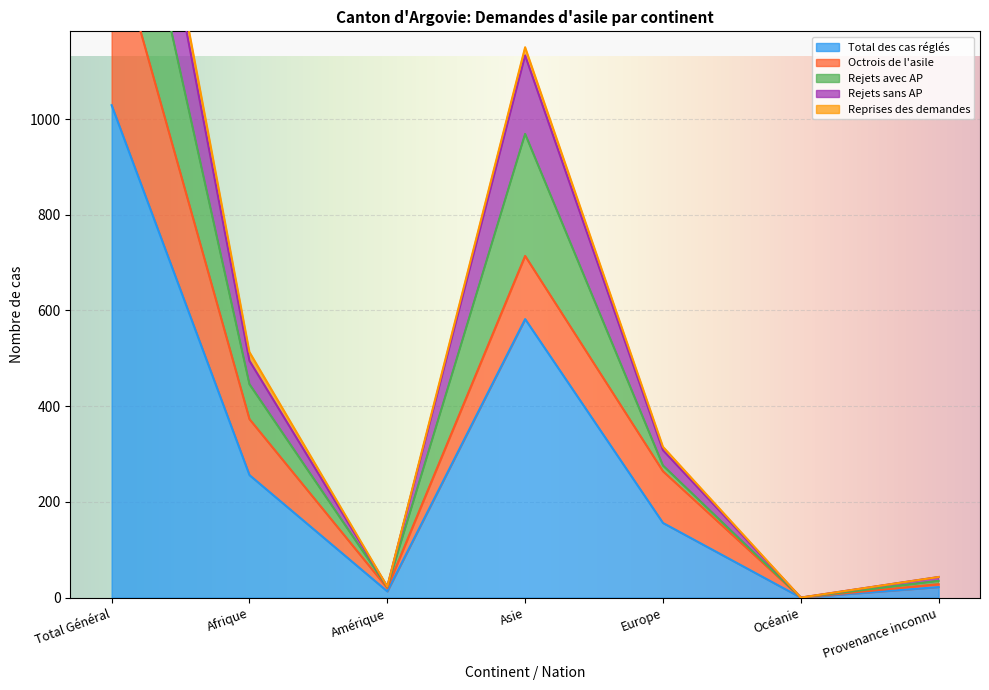

Between Afrique and Total Général, which is larger?

Total Général